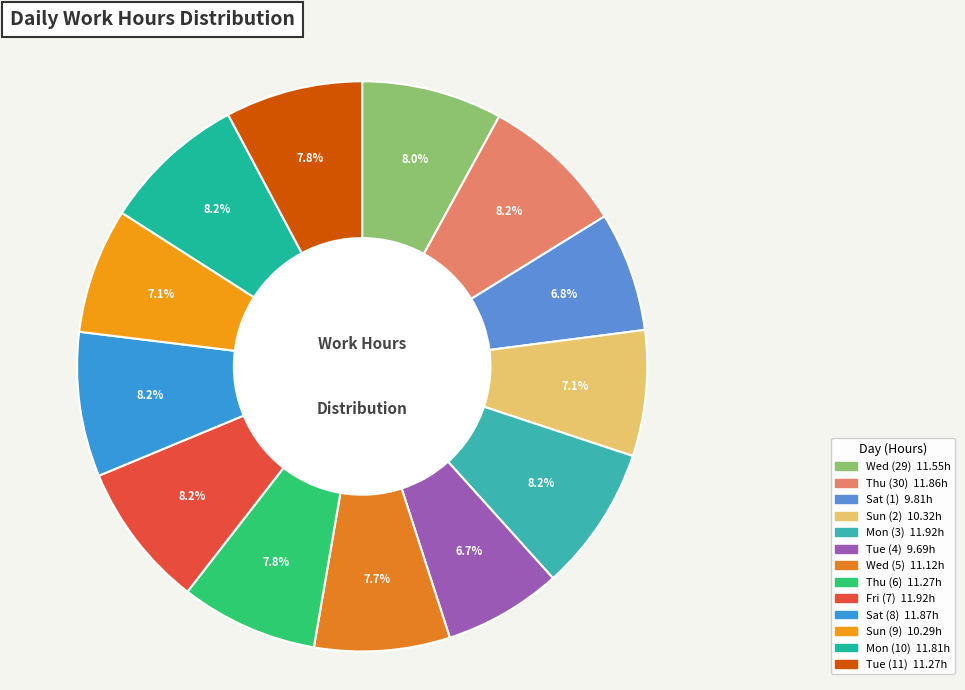

How many segments does this pie chart have?

13